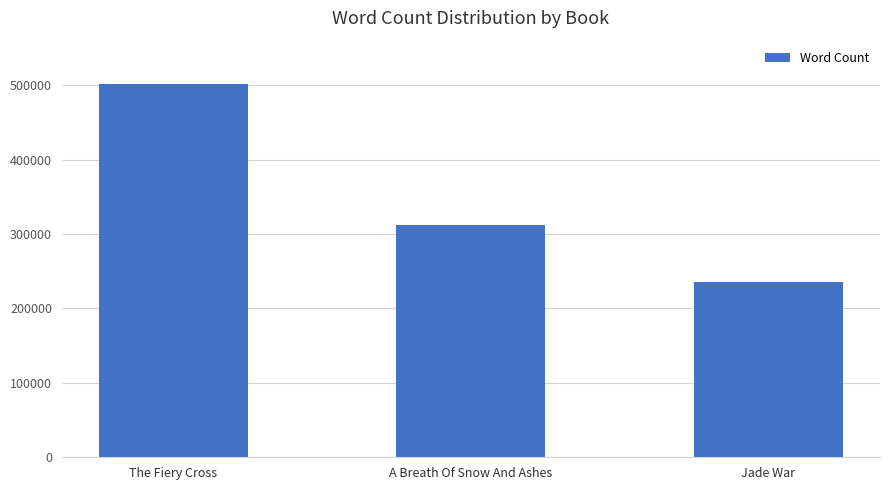

Between Jade War and The Fiery Cross, which is larger?

The Fiery Cross